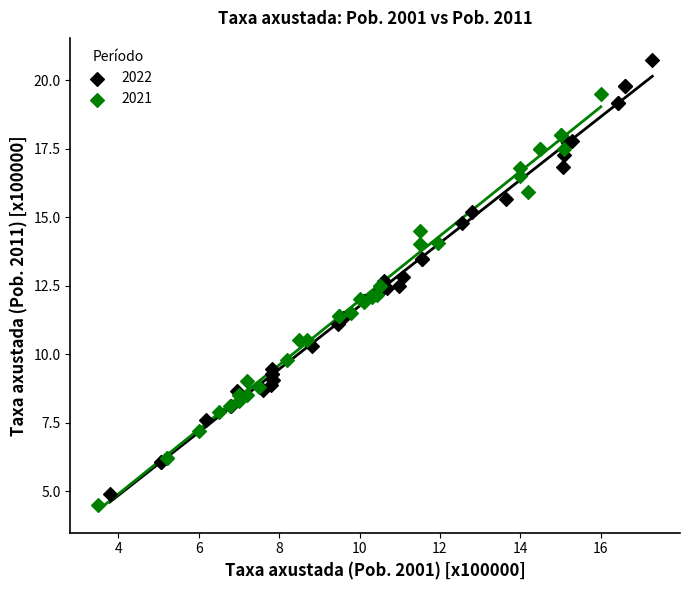

Which series has the largest Y range (max minus min)?

2022